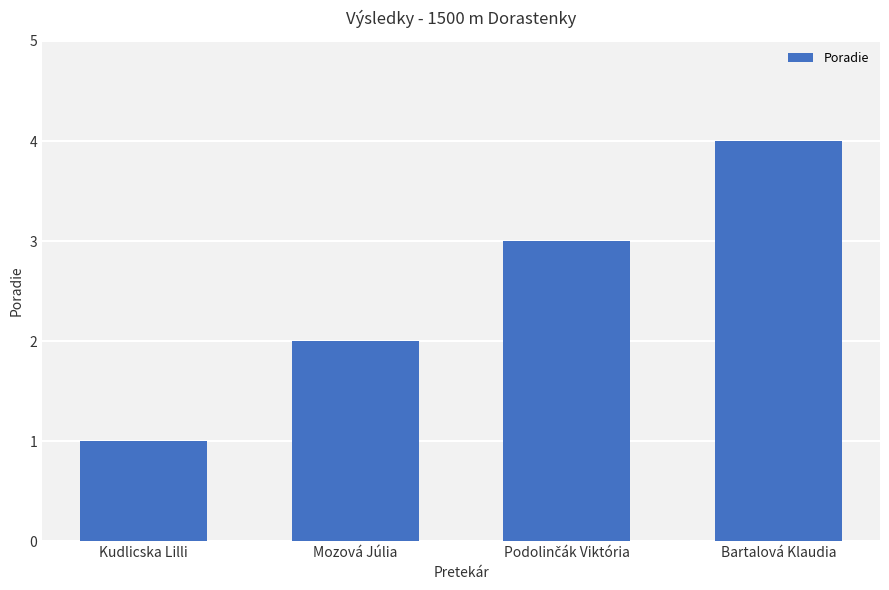

The chart shows a value of 2 at Kudlicska Lilli. True or false?

False